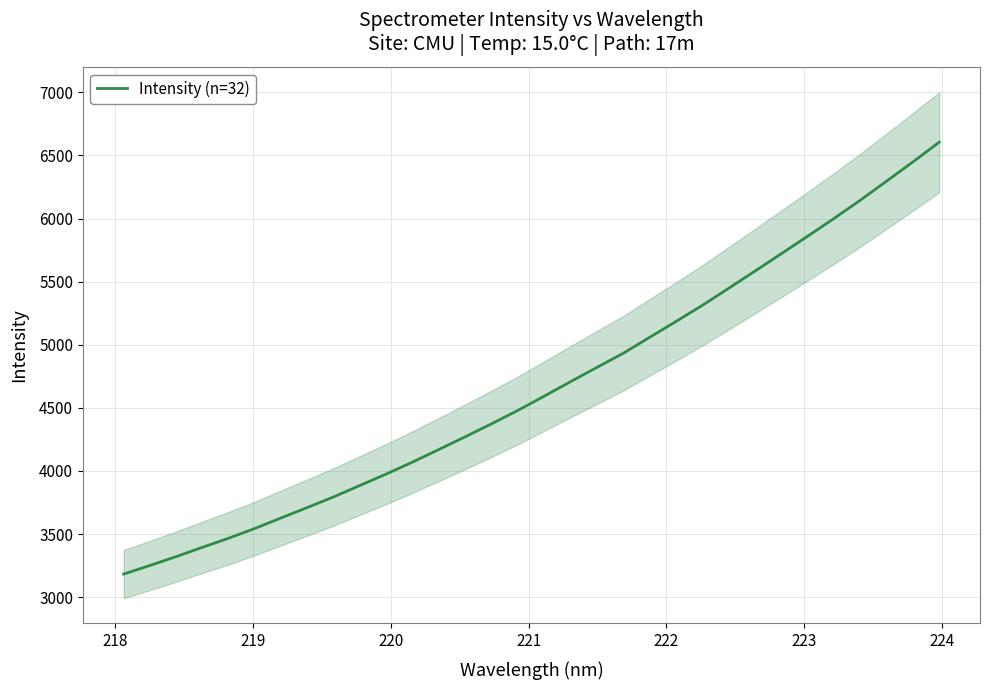

What is the minimum value for Intensity (n=32)?

3182.7